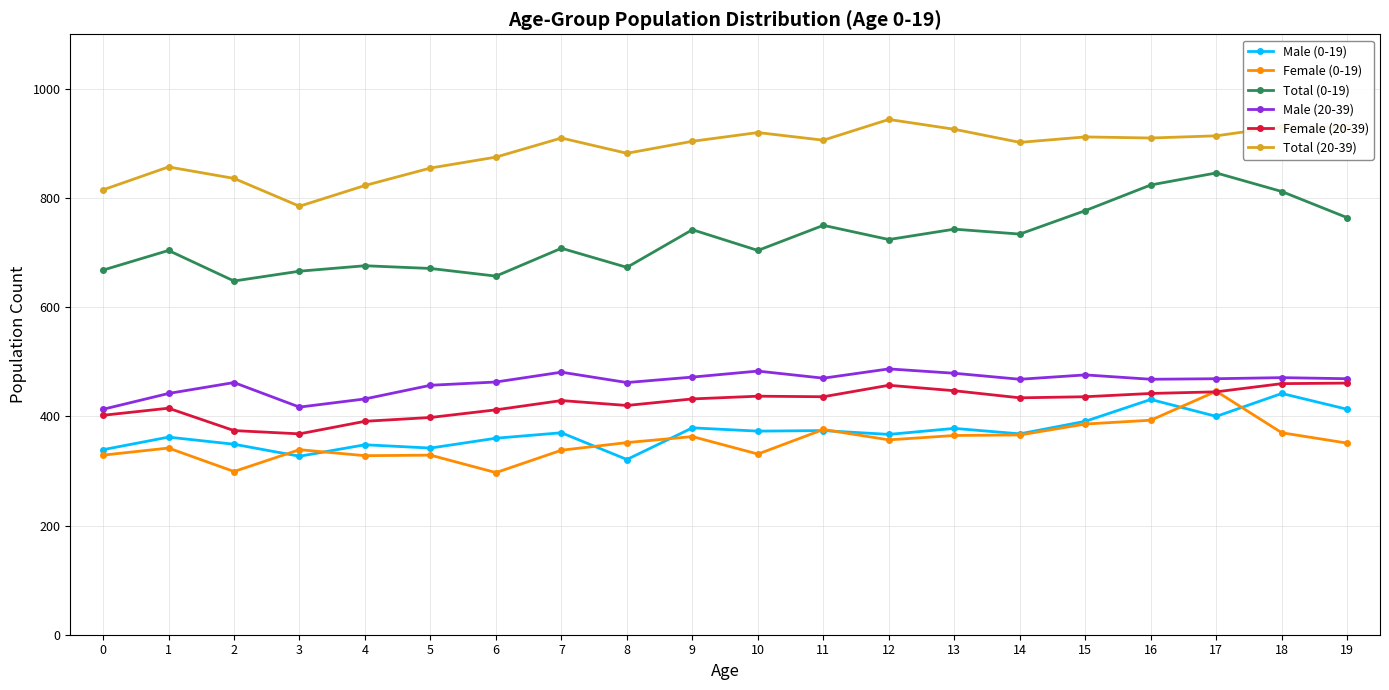

What is the sum of the Male (0-19) values at 6 and 14?

728